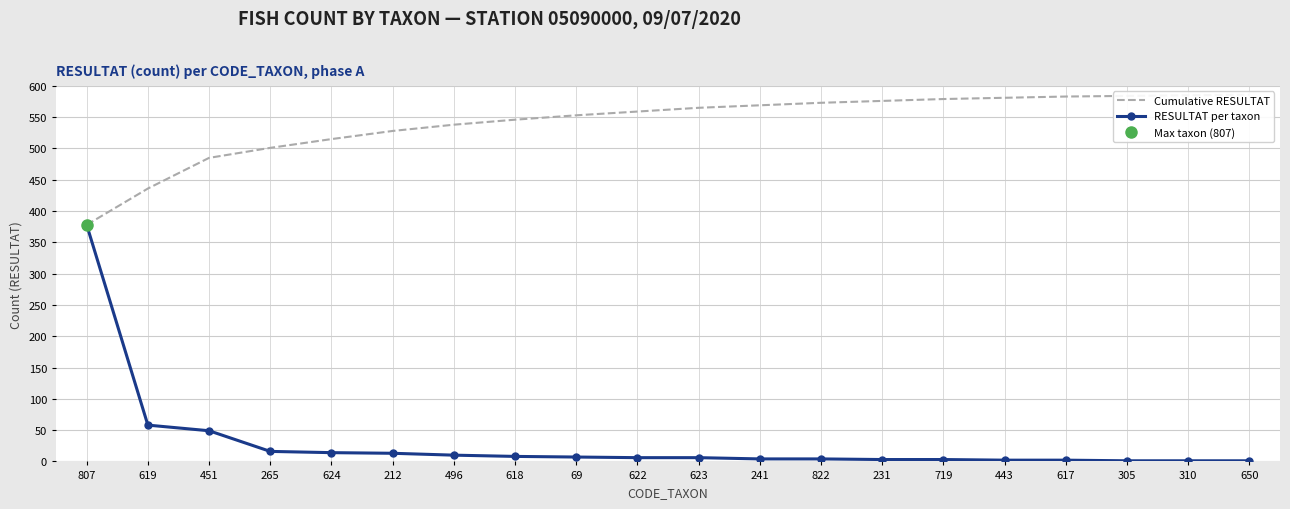

True or false: RESULTAT per taxon and Cumulative RESULTAT cross at least once.

False